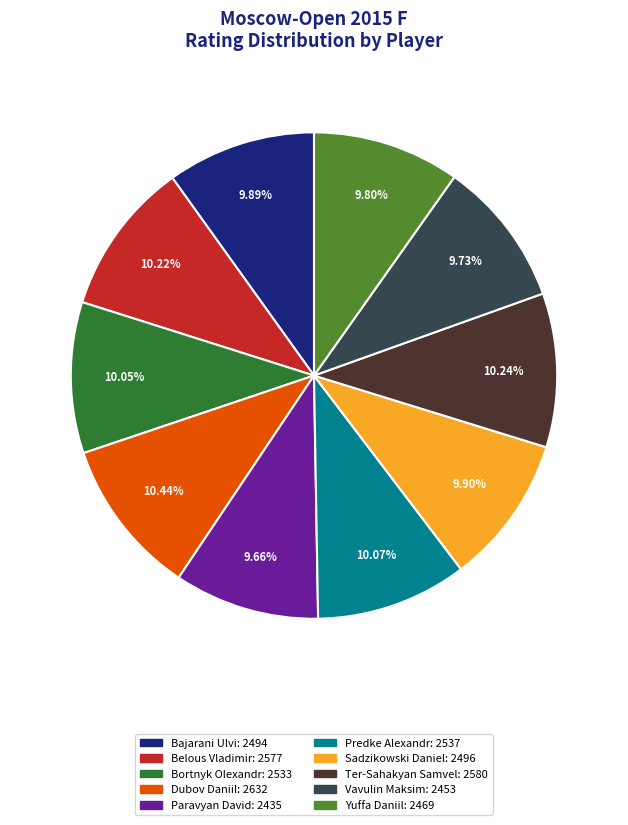

To the nearest percent, what percentage of the pie is Sadzikowski Daniel?

10%